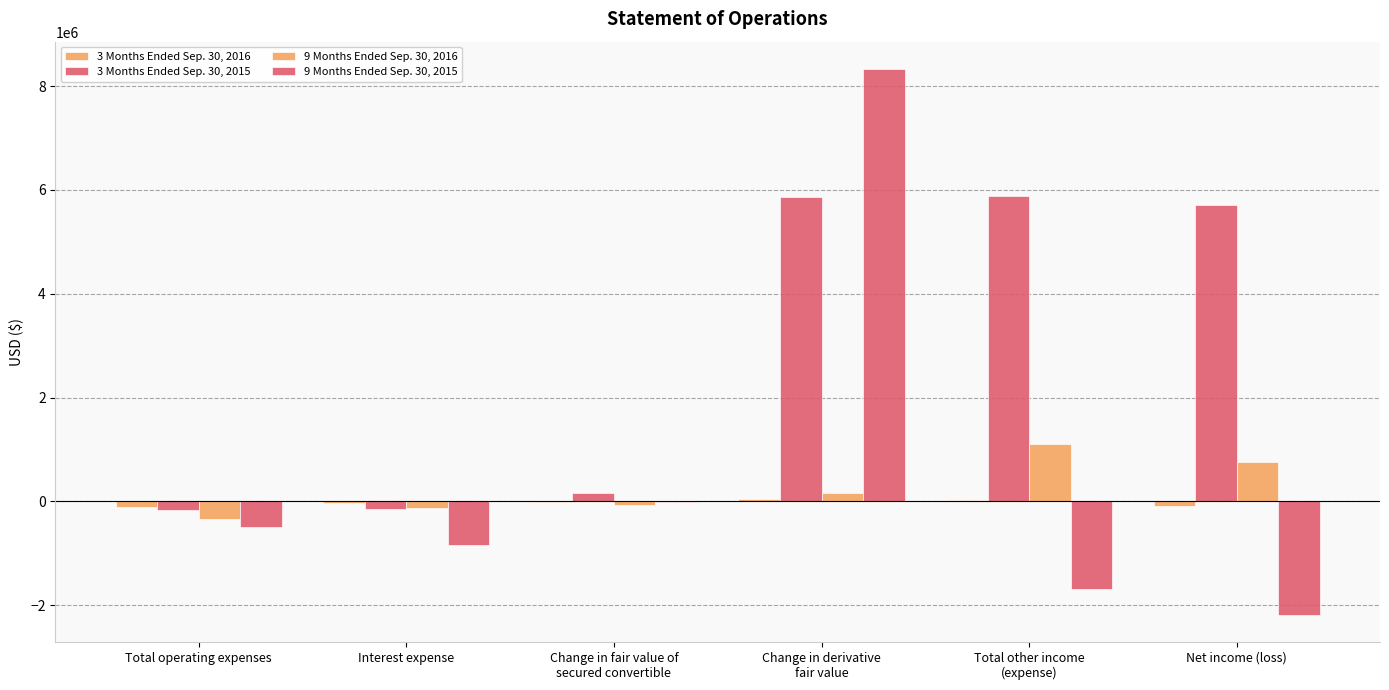

Are the bars horizontal?

No